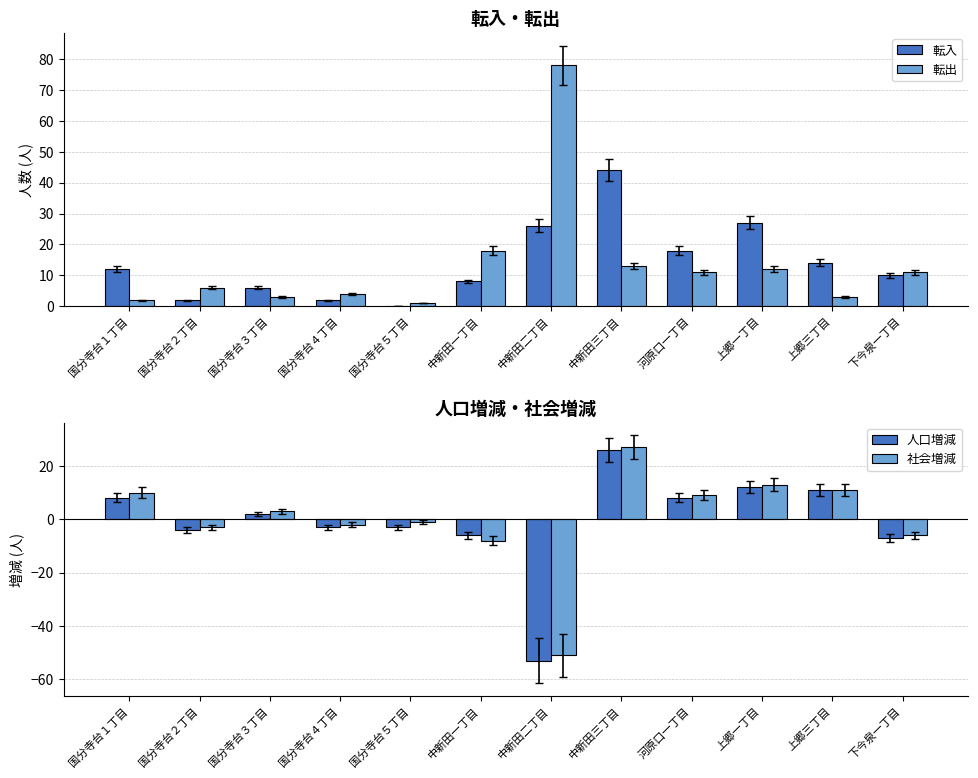

What is the difference between the highest and lowest values at 国分寺台１丁目?

10